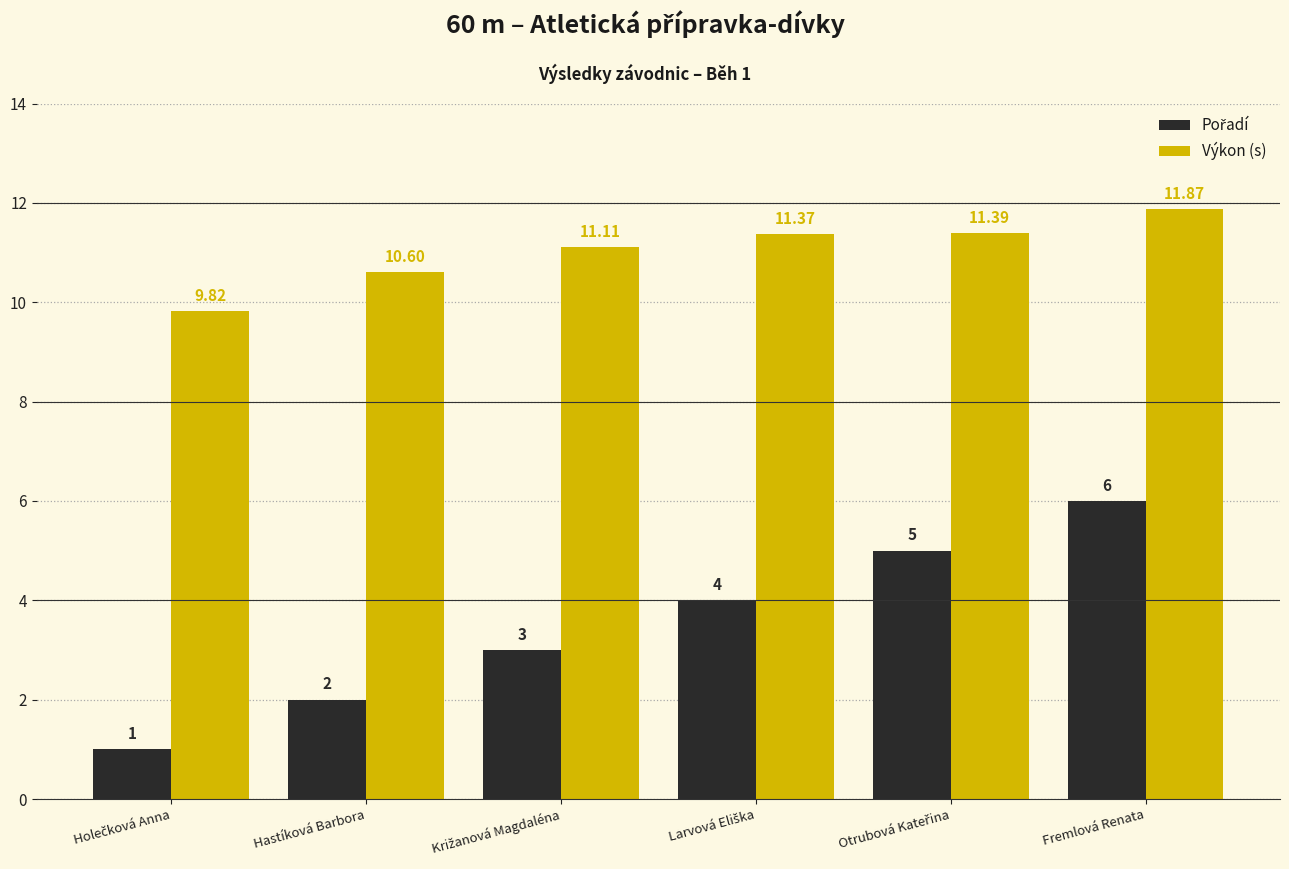

Are the bars horizontal?

No